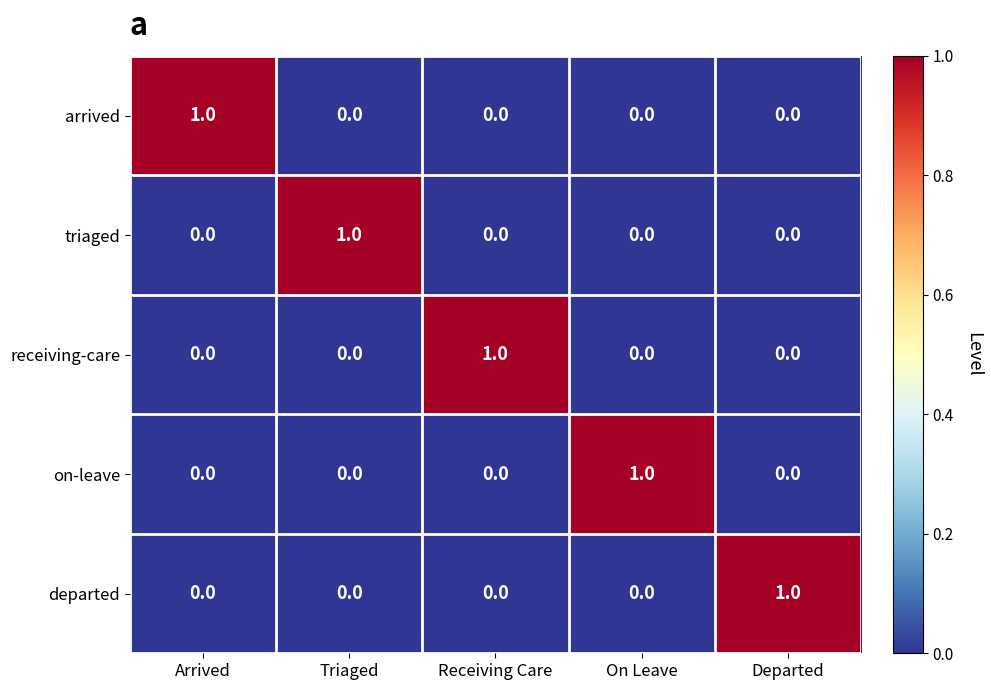

How many data points does each series have?

5